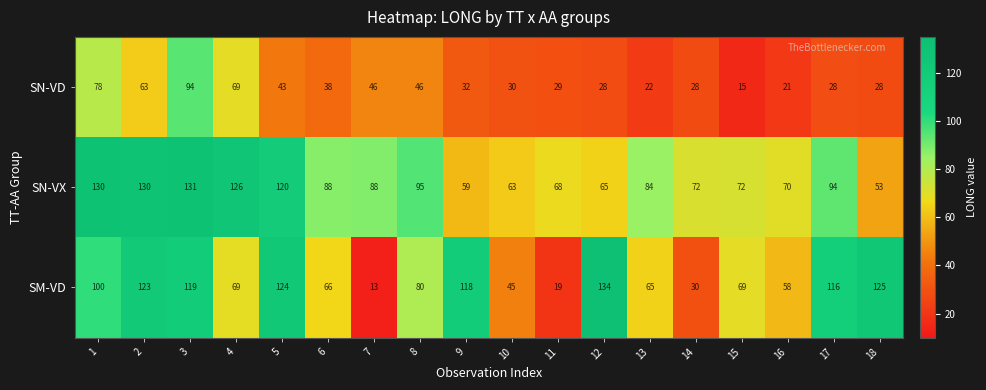

Which label corresponds to the largest value in the chart?

12